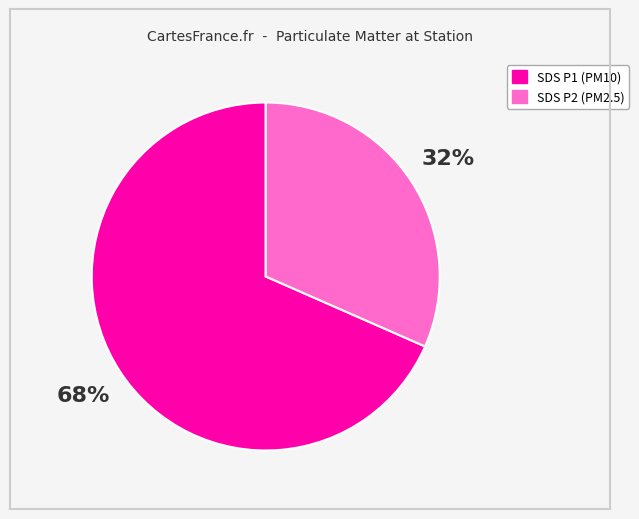

Is there any slice that represents more than half of the pie?

Yes